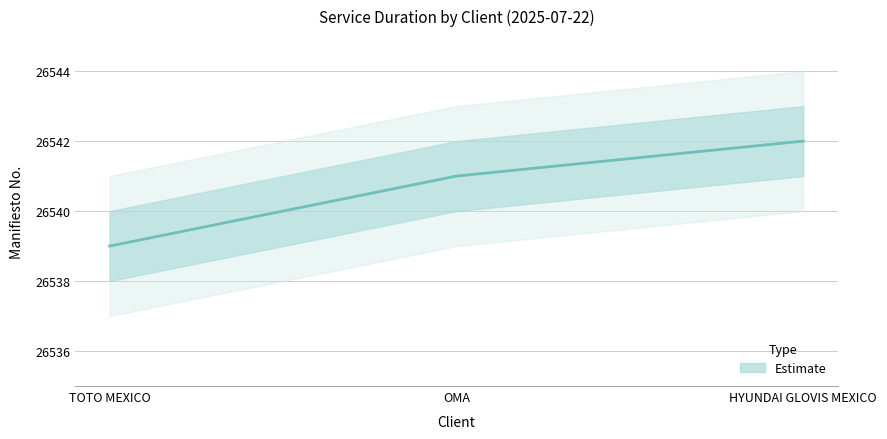

What is the average value?

26541